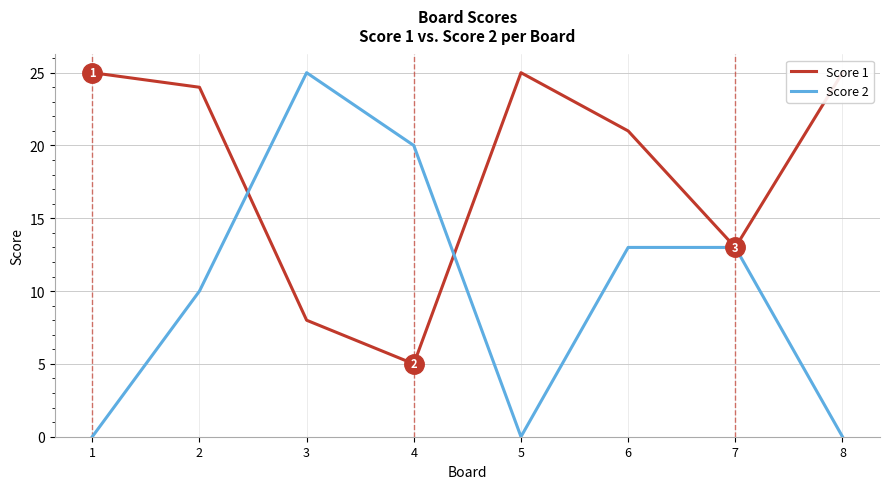

At which category does Score 1 reach its first local valley?

4